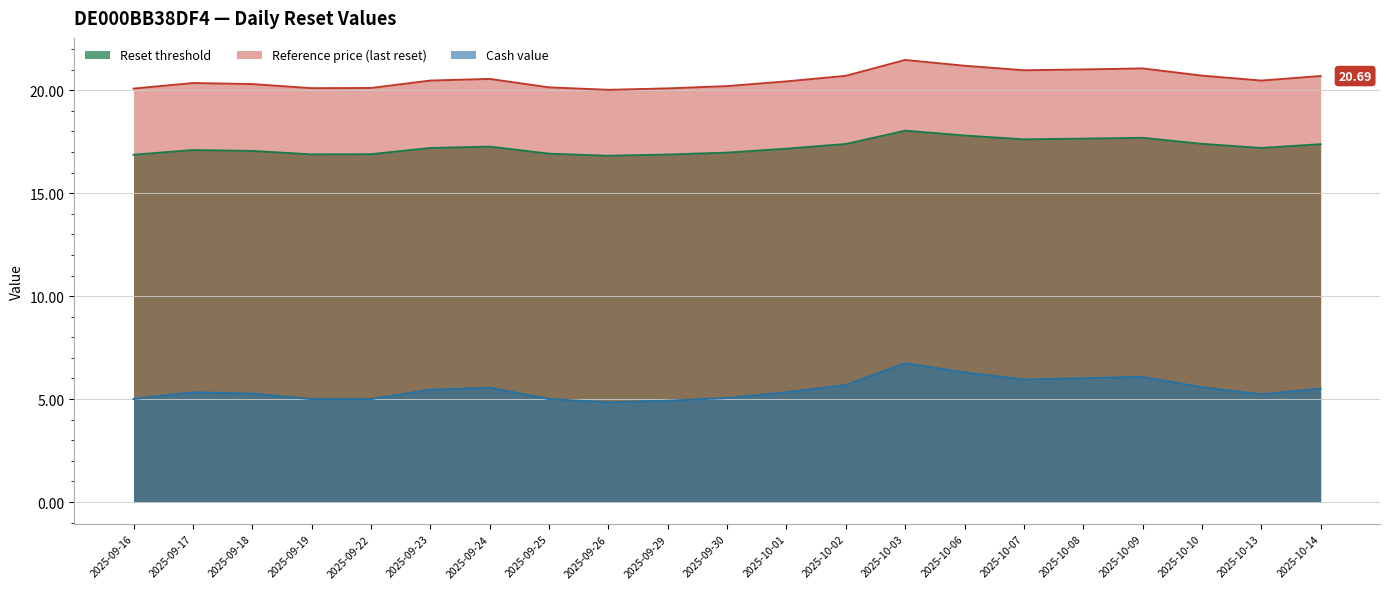

What is the spread (max minus min) of values at 2025-10-14?

15.2